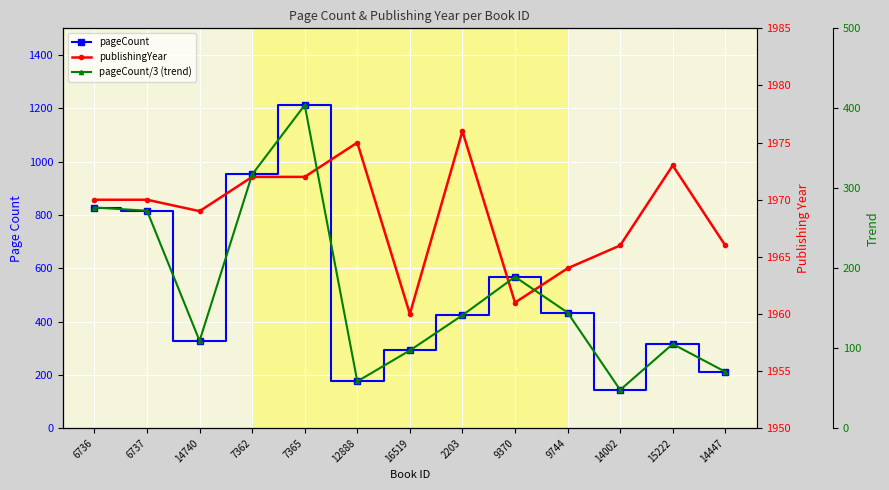

At which category does the chart reach its minimum across all series?

14002